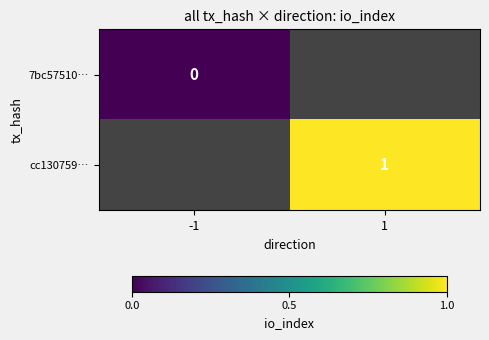

The value of cc130759… at 1 is 1. True or false?

True